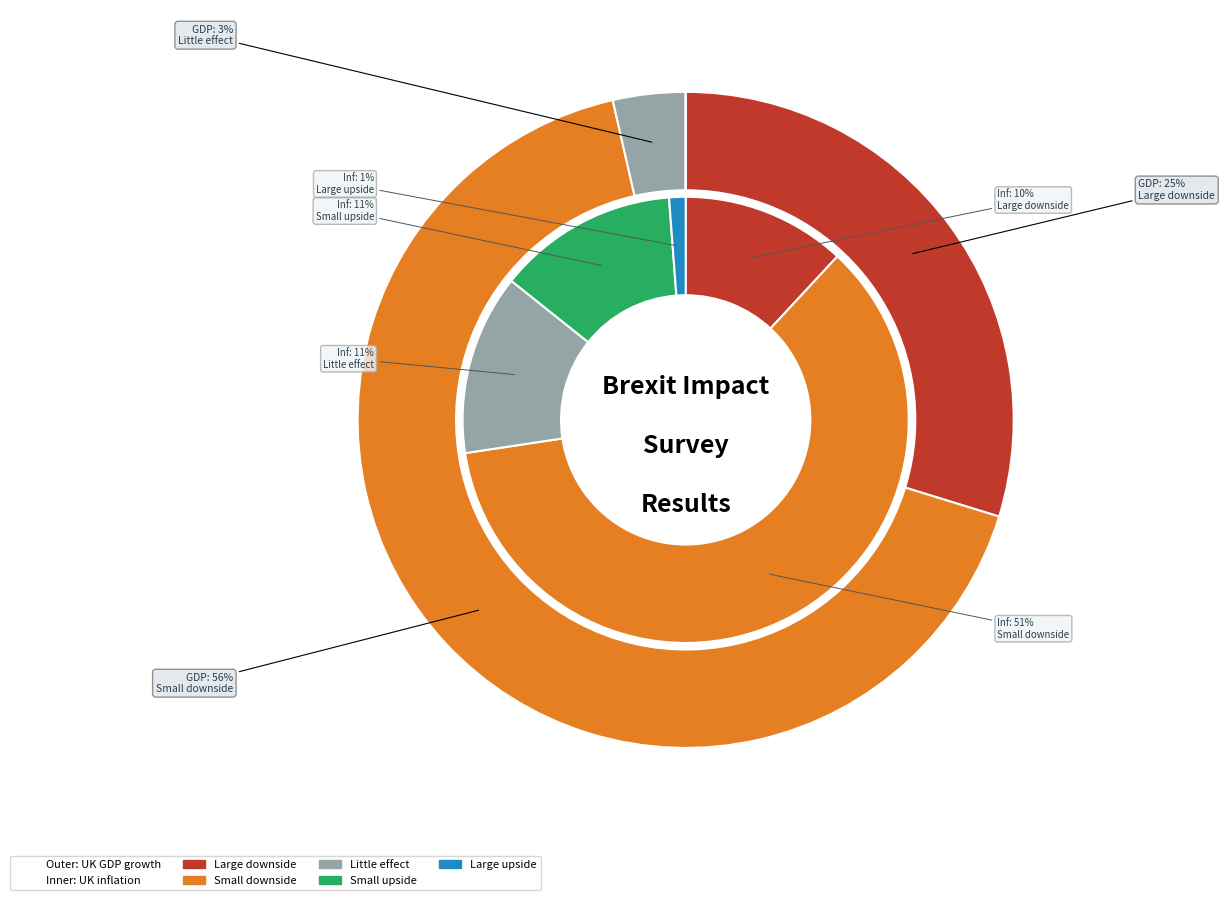

Is Little effect the majority of the pie?

No